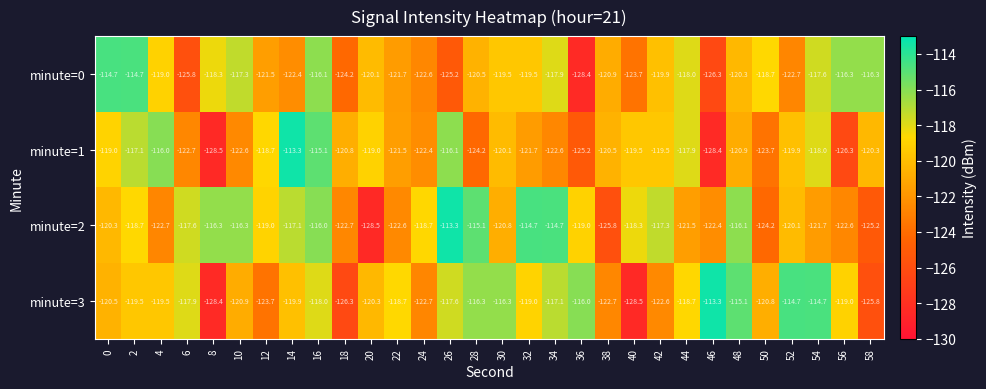

How many series are shown in this chart?

4